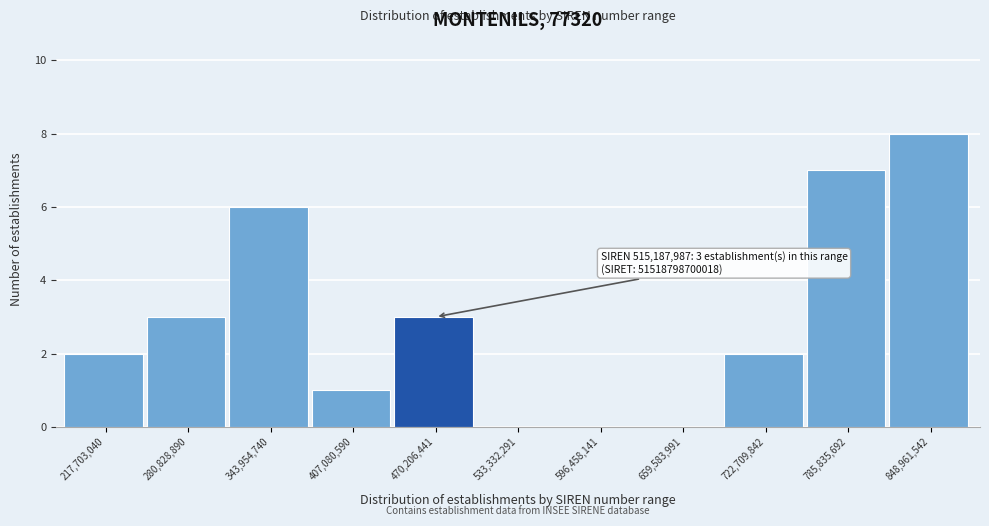

Reading left to right, what are all the values shown in this chart?

217,703,040=2	280,828,890=3	343,954,740=6	407,080,590=1	470,206,441=3	533,332,291=0	596,458,141=0	659,583,991=0	722,709,842=2	785,835,692=7	848,961,542=8